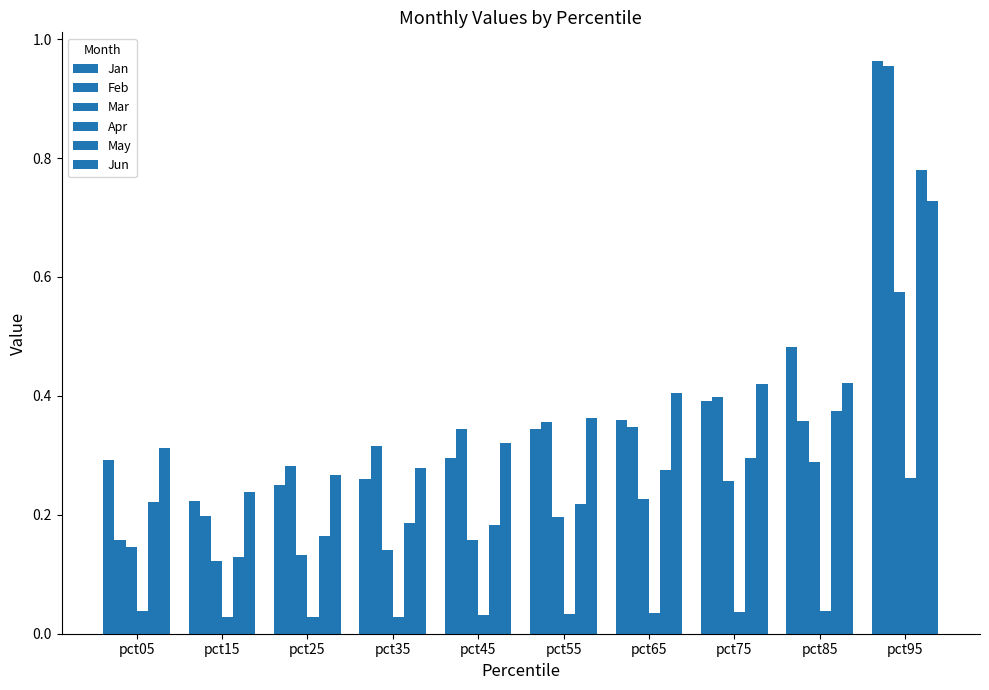

Does the chart contain any negative values?

No